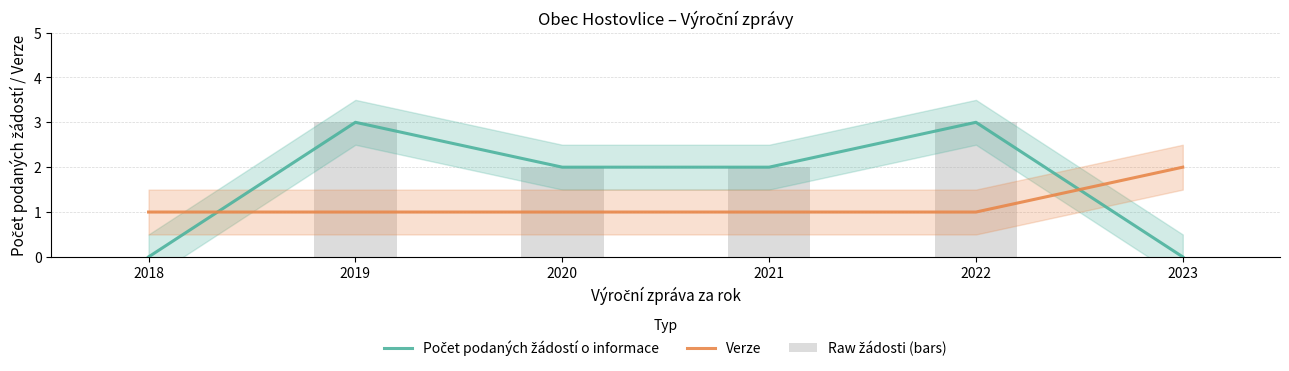

Where does the Raw žádosti (bars) series first go above 2?

2019